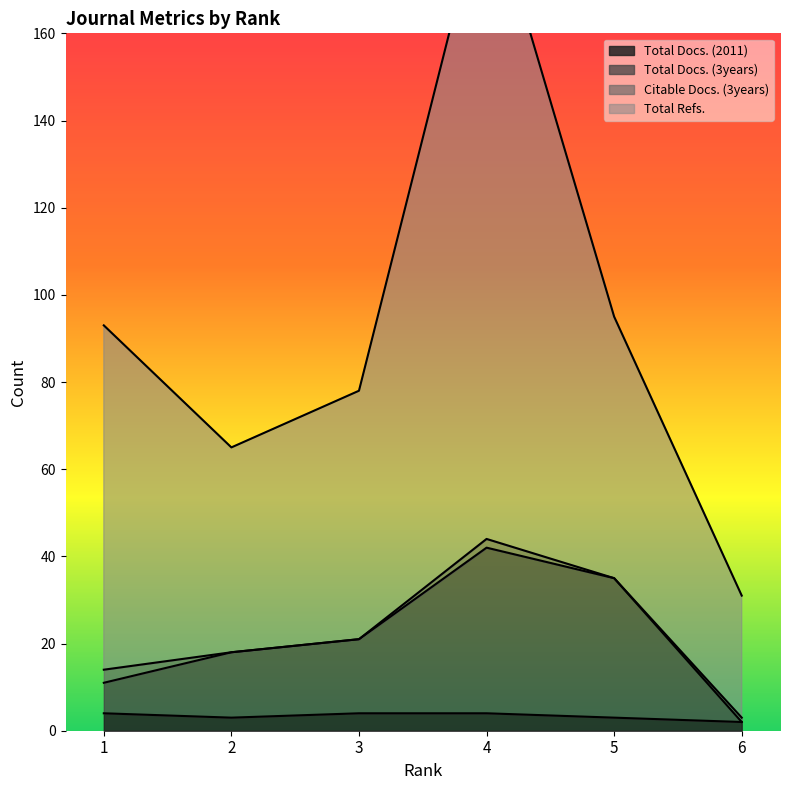

At which category is the sum across all series the highest?

4